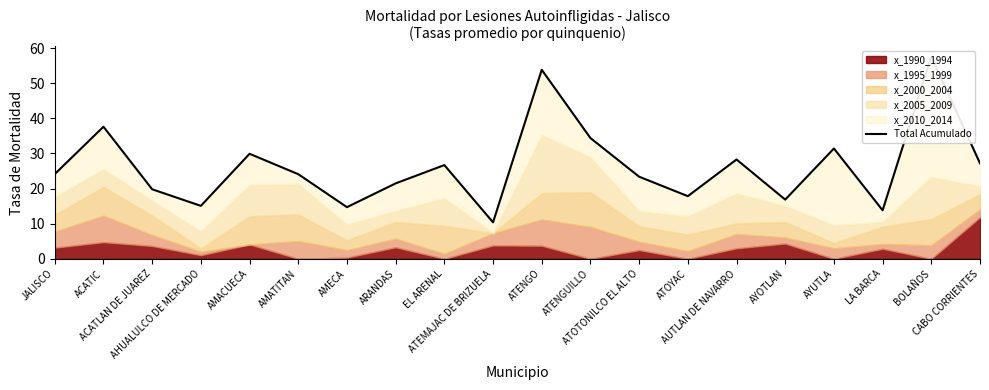

Reading left to right, extract all data points from this chart.

24.1	37.6	19.8	15.1	29.9	24.1	14.7	21.5	26.7	10.4	53.8	34.4	23.4	17.8	28.3	16.9	31.4	13.8	57.6	27.2